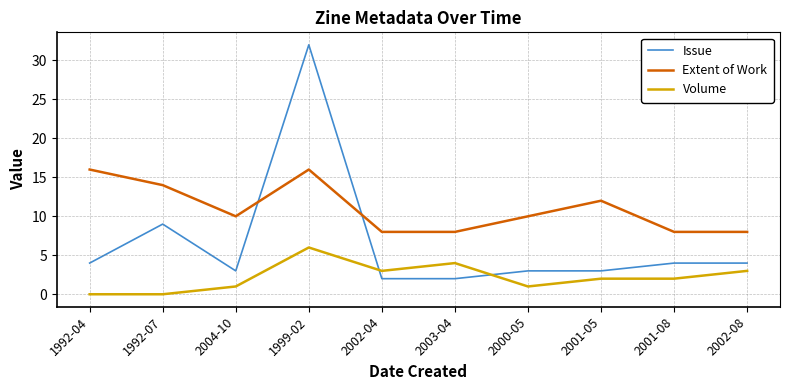

At which category does Volume reach its first local peak?

1999-02